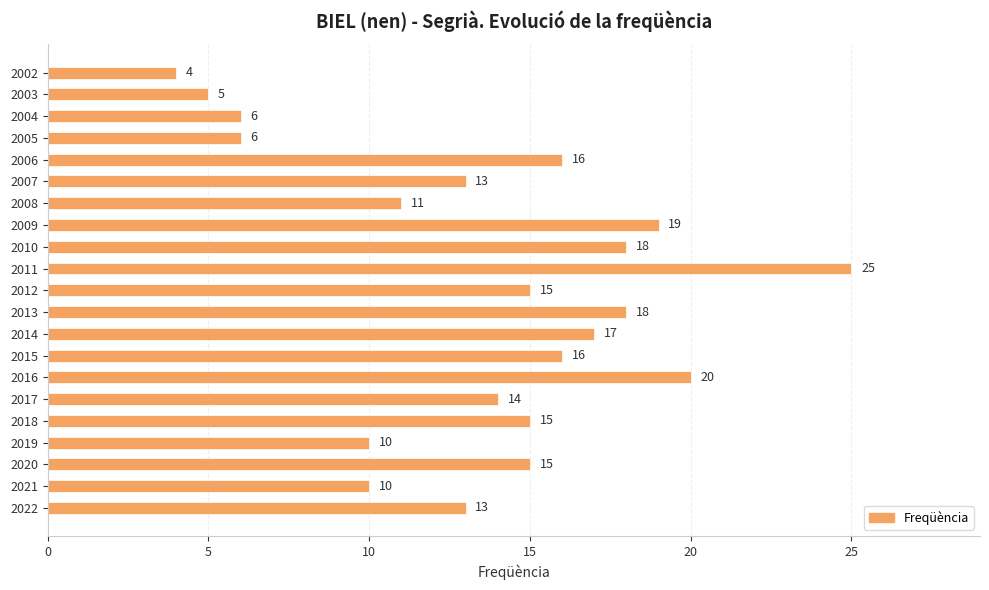

Where is the data nearest to the value 14?

2017